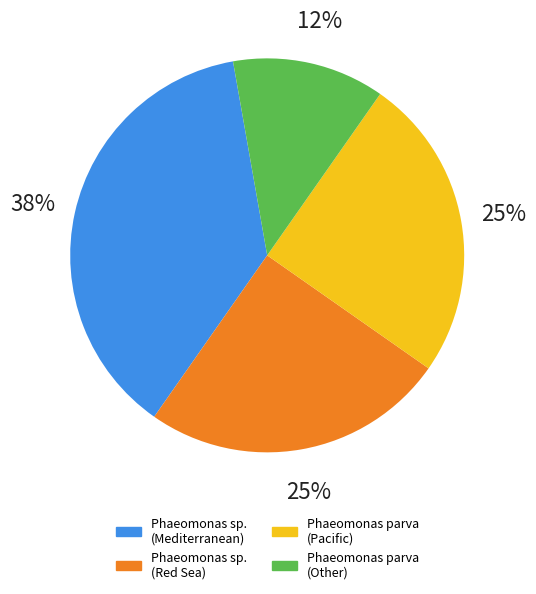

Is there any slice that represents more than half of the pie?

No